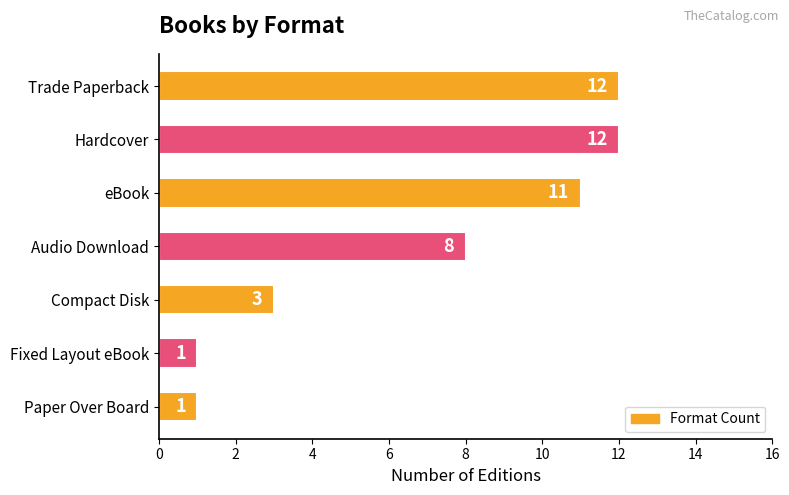

What is the difference between the maximum and second lowest values?

11